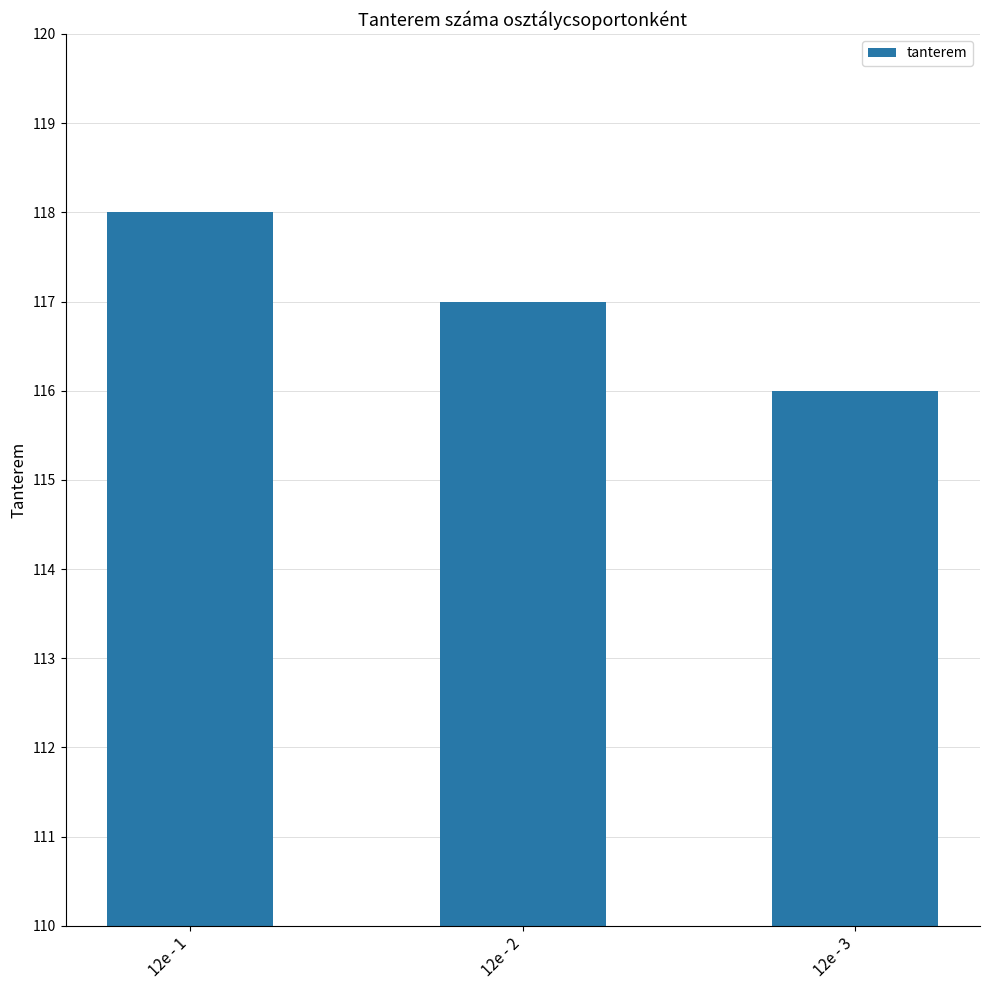

What is the value of the 2nd bar from the left?

117